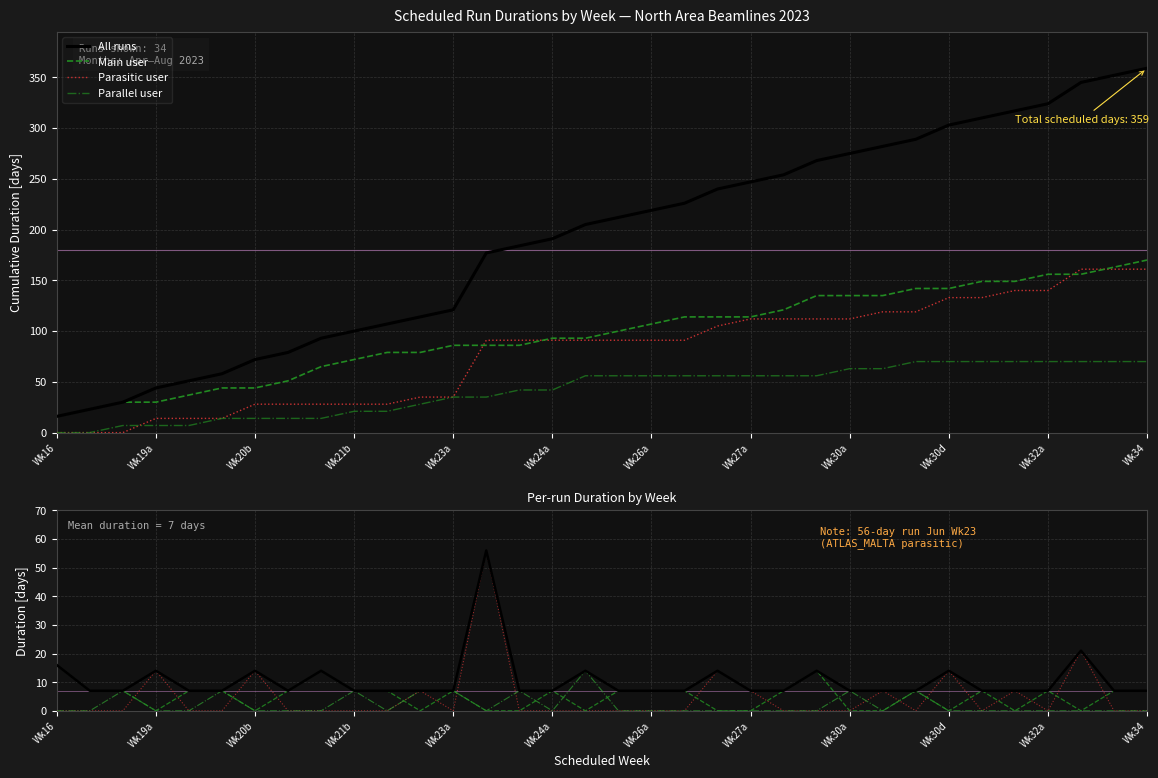

At how many categories does at least one series exceed 37?

1